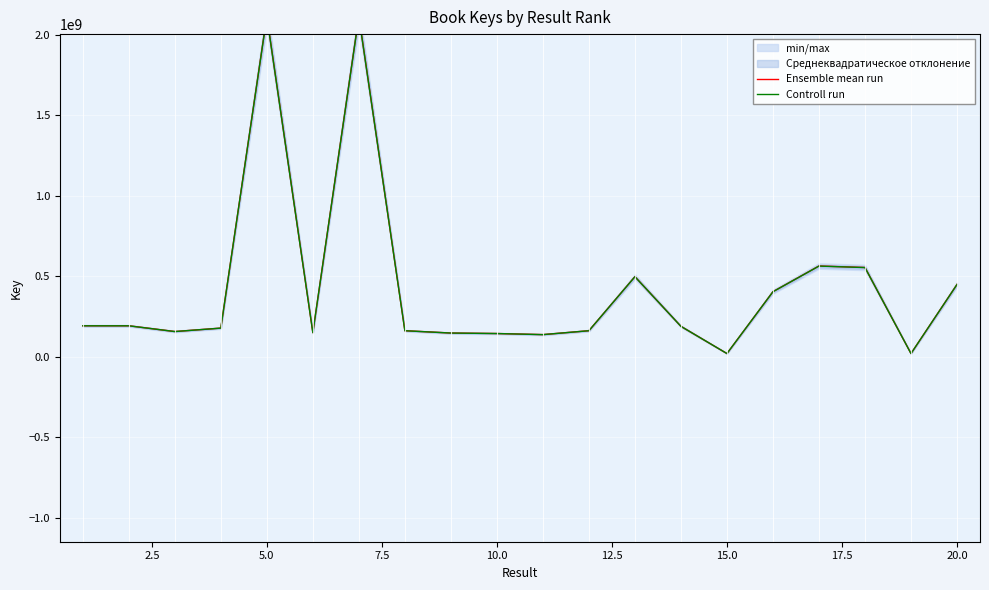

True or false: Controll run and Ensemble mean run intersect in this chart.

False